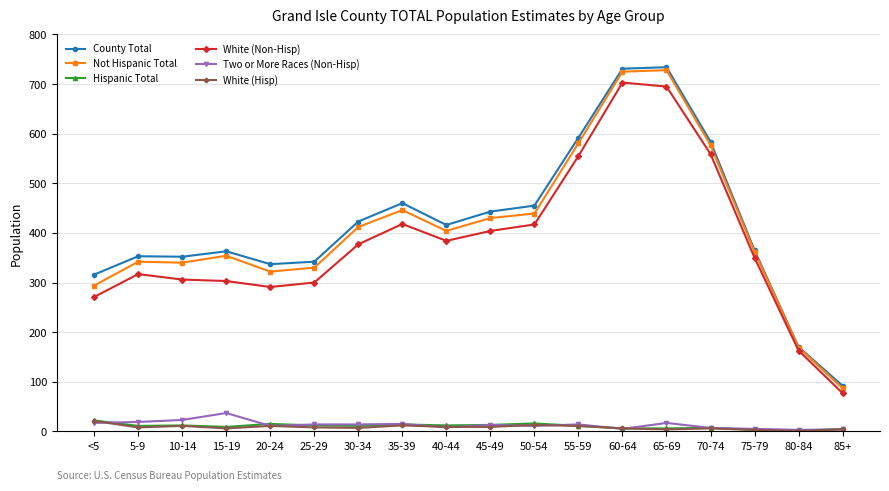

What are all the series names shown in the legend?

County Total, Not Hispanic Total, Hispanic Total, White (Non-Hisp), Two or More Races (Non-Hisp), White (Hisp)